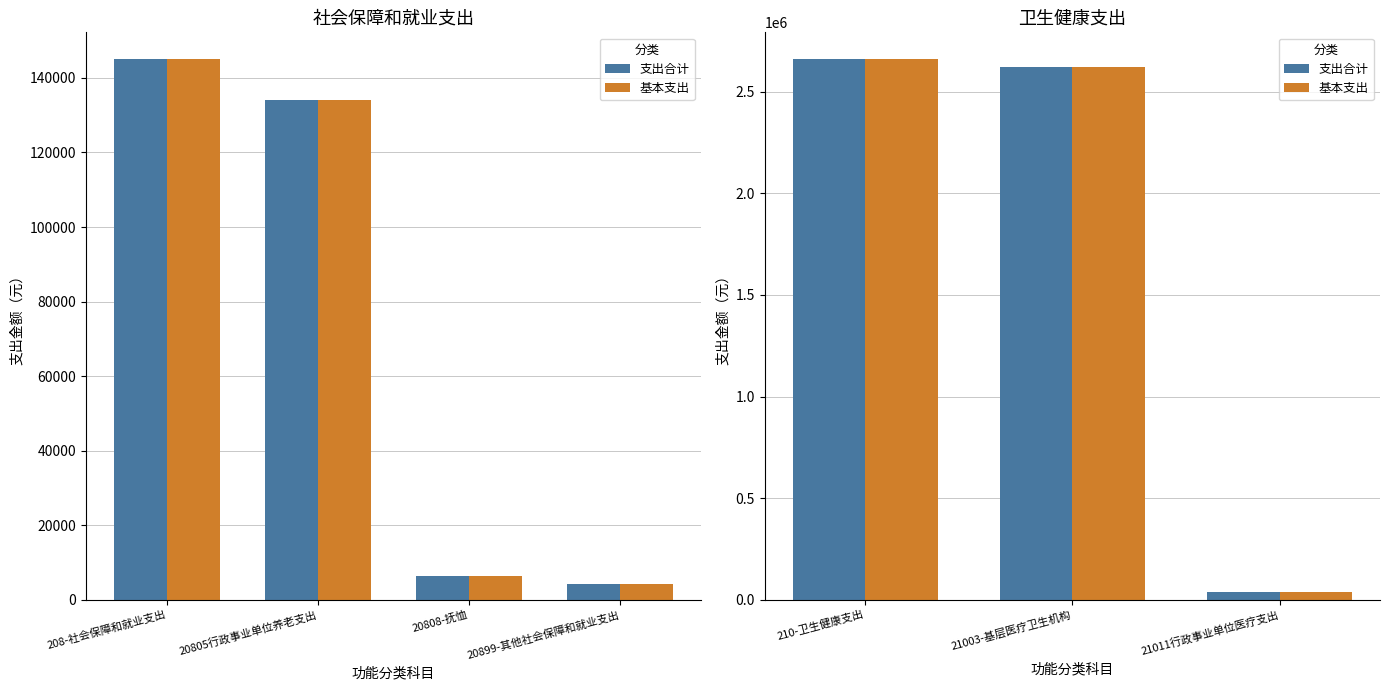

Which category has the highest value in the 支出合计 series?

210-卫生健康支出